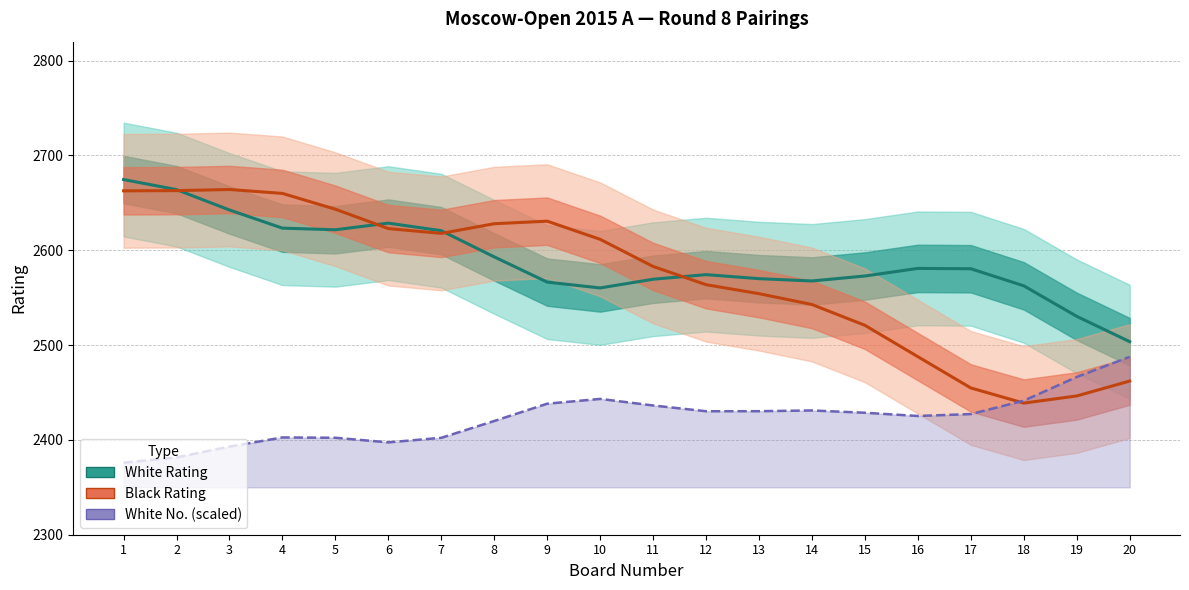

True or false: White Rating has more than 2 interior local peaks.

True